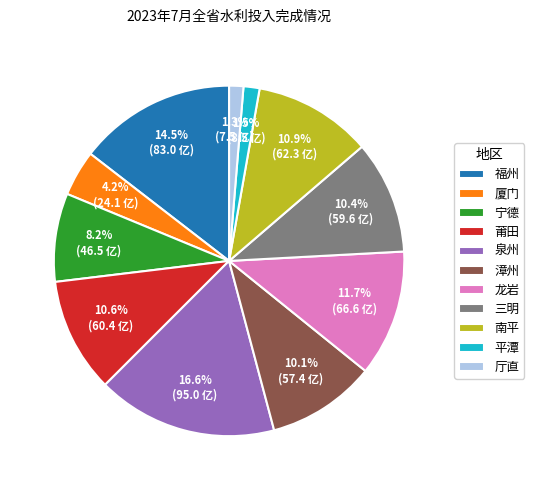

To the nearest percent, what is the average slice percentage?

9%